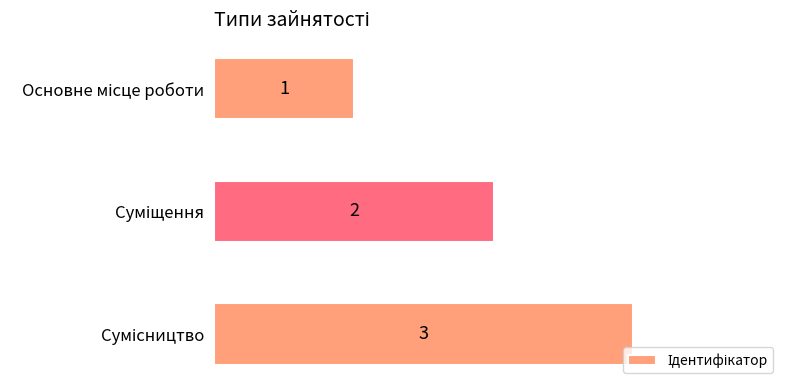

What is the maximum value shown in the chart?

3